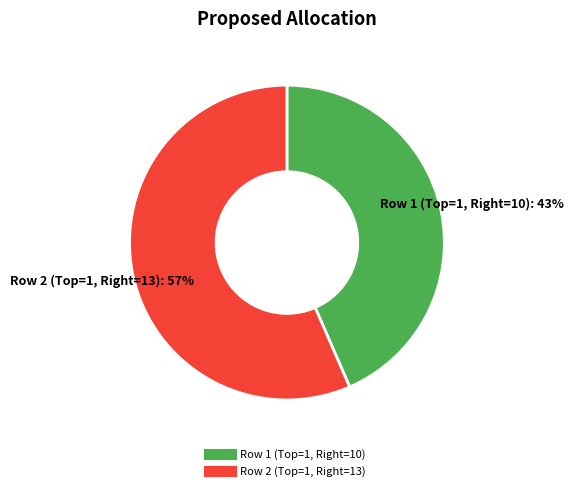

How many slices are in this pie chart?

2